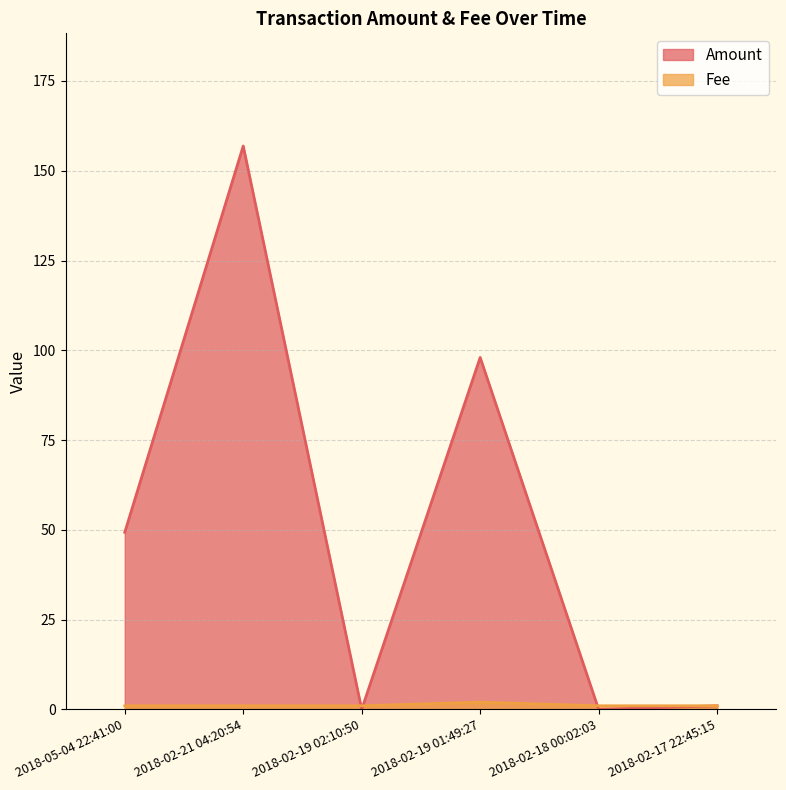

Where is the first local minimum for Amount?

2018-02-19 02:10:50